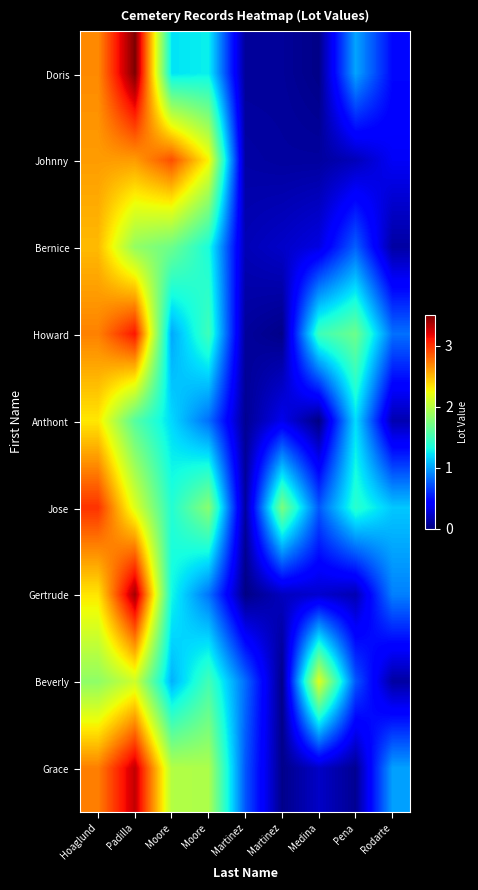

Reading right to left, list all the values displayed in this chart.

Doris: Rodarte=0.5	Pena=1.0	Medina=0.0	Martinez=0.1	Martinez=0.1	Moore=1.3	Moore=1.2	Padilla=3.5	Hoaglund=2.7
Johnny: Rodarte=0.4	Pena=0.2	Medina=0.1	Martinez=0.1	Martinez=0.1	Moore=2.3	Moore=2.9	Padilla=2.6	Hoaglund=2.6
Bernice: Rodarte=0.1	Pena=0.8	Medina=0.3	Martinez=0.2	Martinez=0.2	Moore=1.3	Moore=1.7	Padilla=1.9	Hoaglund=2.5
Howard: Rodarte=0.8	Pena=1.7	Medina=1.5	Martinez=0.0	Martinez=0.1	Moore=1.5	Moore=1.0	Padilla=3.1	Hoaglund=2.7
Anthont: Rodarte=0.1	Pena=1.2	Medina=0.0	Martinez=0.3	Martinez=0.1	Moore=0.8	Moore=1.2	Padilla=1.6	Hoaglund=2.3
Jose: Rodarte=1.1	Pena=1.4	Medina=0.7	Martinez=1.7	Martinez=0.1	Moore=1.8	Moore=1.4	Padilla=2.2	Hoaglund=3.0
Gertrude: Rodarte=0.9	Pena=0.2	Medina=0.2	Martinez=0.2	Martinez=0.0	Moore=0.8	Moore=1.3	Padilla=3.4	Hoaglund=2.3
Beverly: Rodarte=0.1	Pena=0.7	Medina=2.2	Martinez=0.0	Martinez=0.8	Moore=1.5	Moore=1.1	Padilla=2.1	Hoaglund=1.8
Grace: Rodarte=1.0	Pena=0.1	Medina=0.2	Martinez=0.0	Martinez=0.7	Moore=2.0	Moore=2.0	Padilla=3.3	Hoaglund=2.7